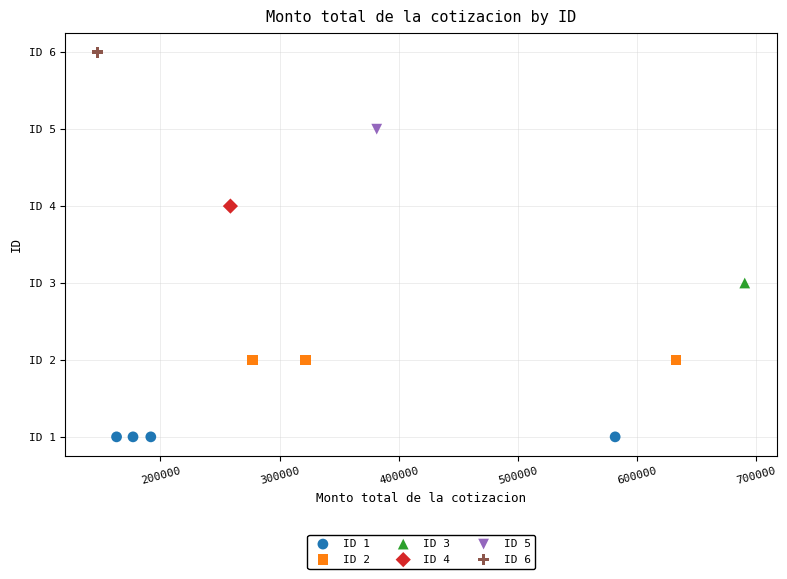

Which series reaches the minimum Y coordinate?

ID 1